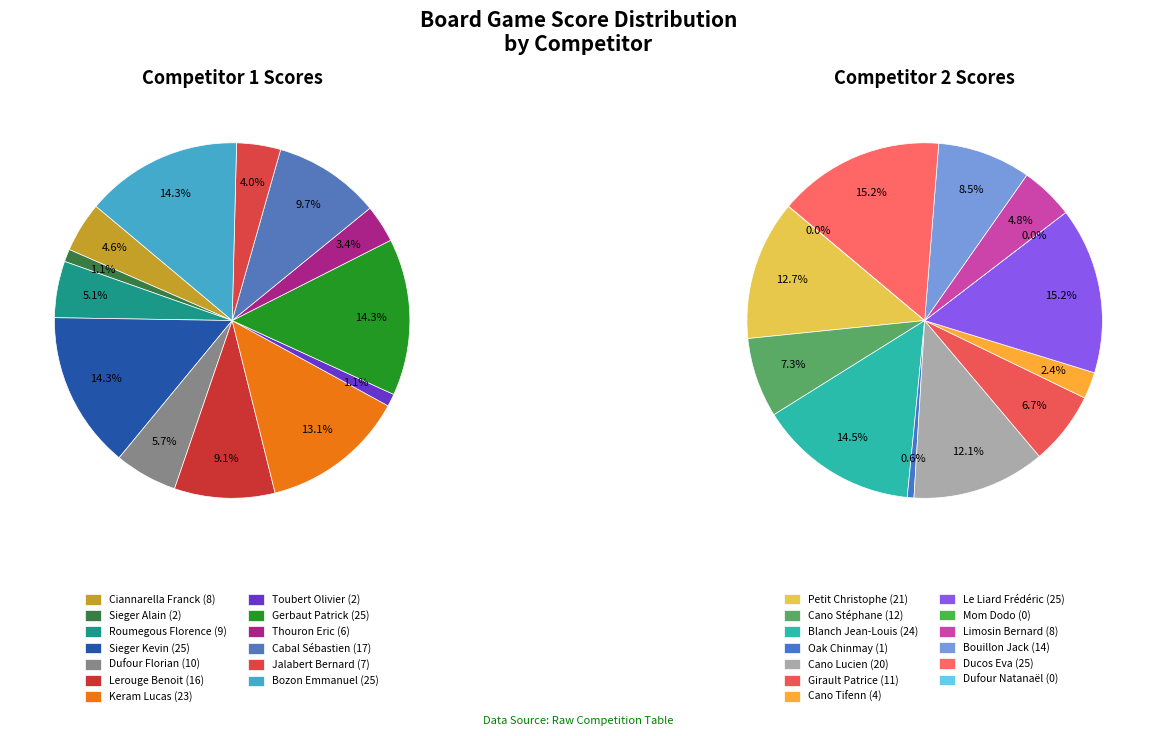

How many segments does this pie chart have?

13